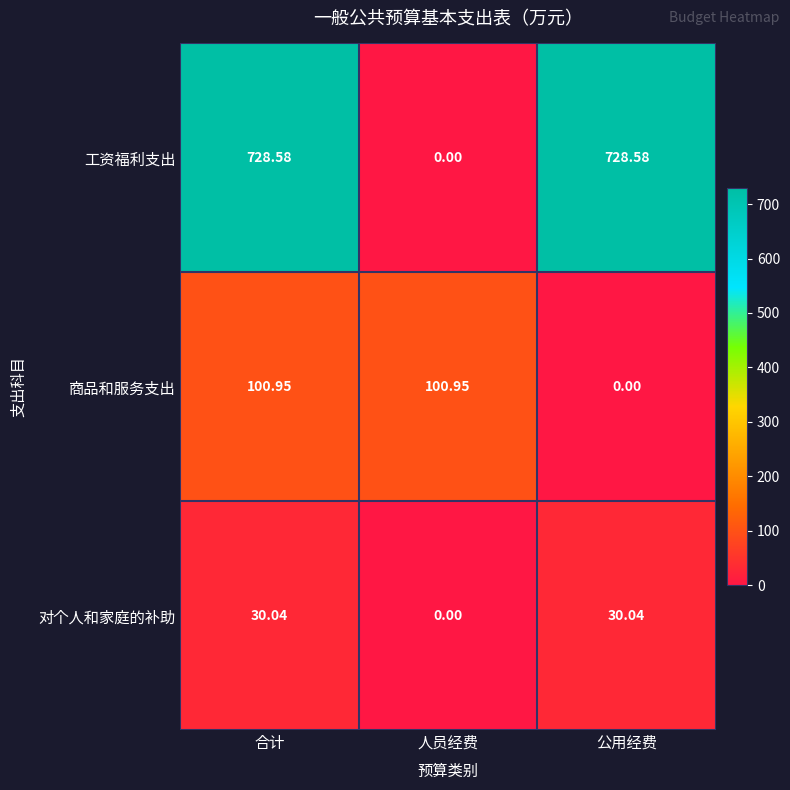

List the series in order of their peak value, lowest first.

对个人和家庭的补助, 商品和服务支出, 工资福利支出